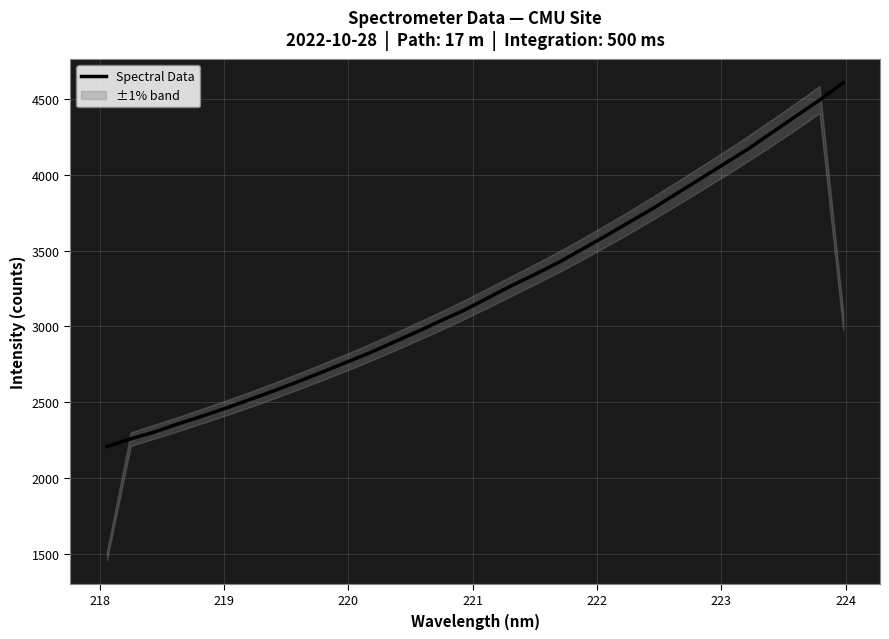

What is the lowest value of the Spectral Data series?

2207.7